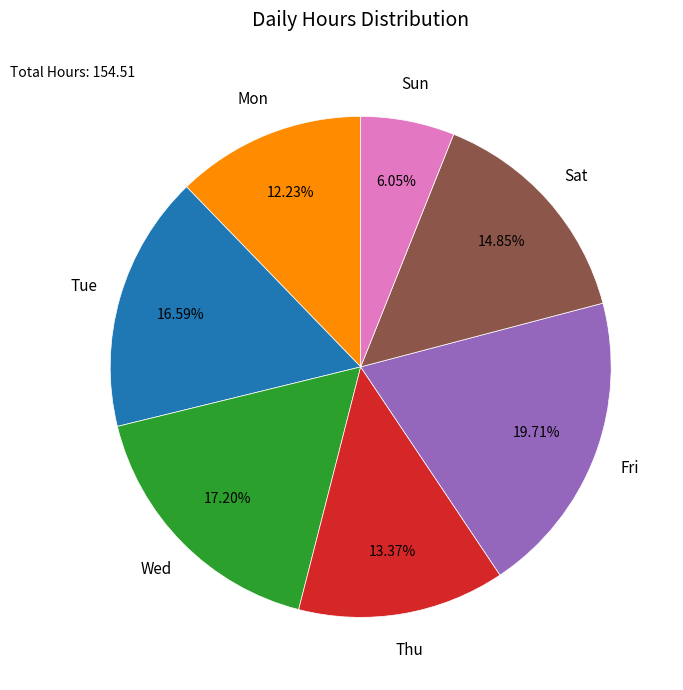

Is there a majority slice in this chart?

No